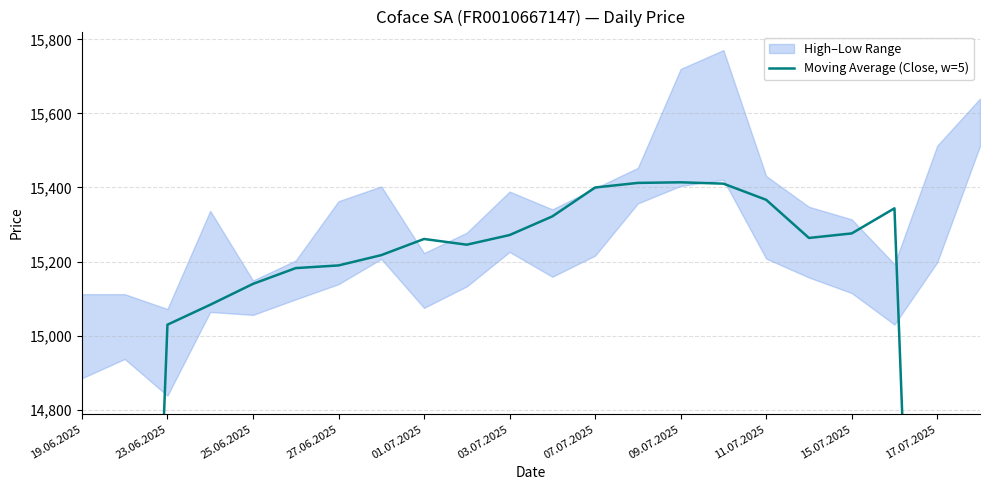

Between 17 and 14, which is larger?

14